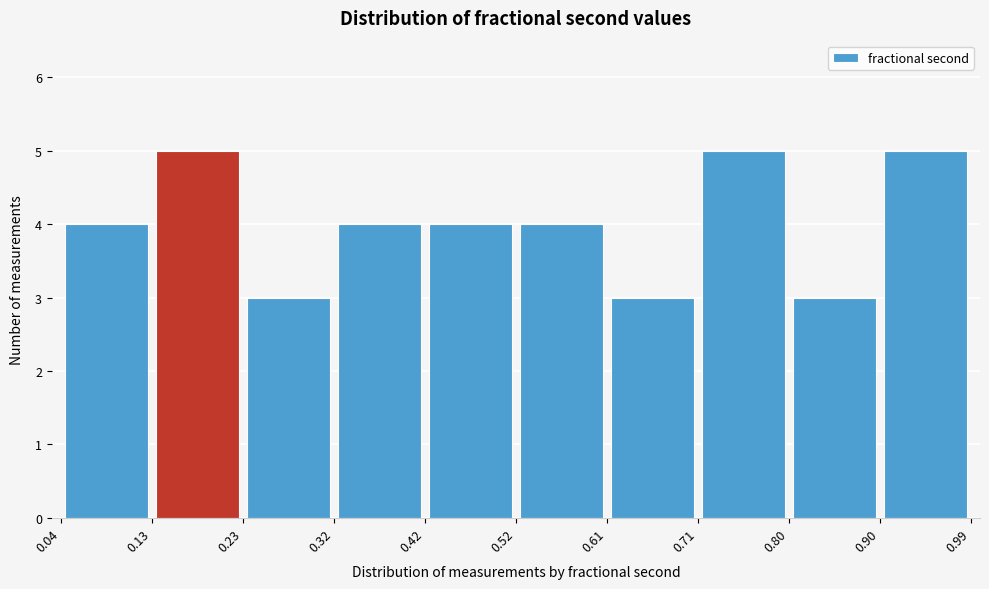

Reading left to right, transcribe this chart: for each bar, give the range it covers on the x-axis and its height. The values are not printed on the chart, so give them approximately, as read against the axis.

0.04 to 0.13: 4
0.13 to 0.23: 5
0.23 to 0.32: 3
0.32 to 0.42: 4
0.42 to 0.52: 4
0.52 to 0.61: 4
0.61 to 0.71: 3
0.71 to 0.80: 5
0.80 to 0.90: 3
0.90 to 0.99: 5